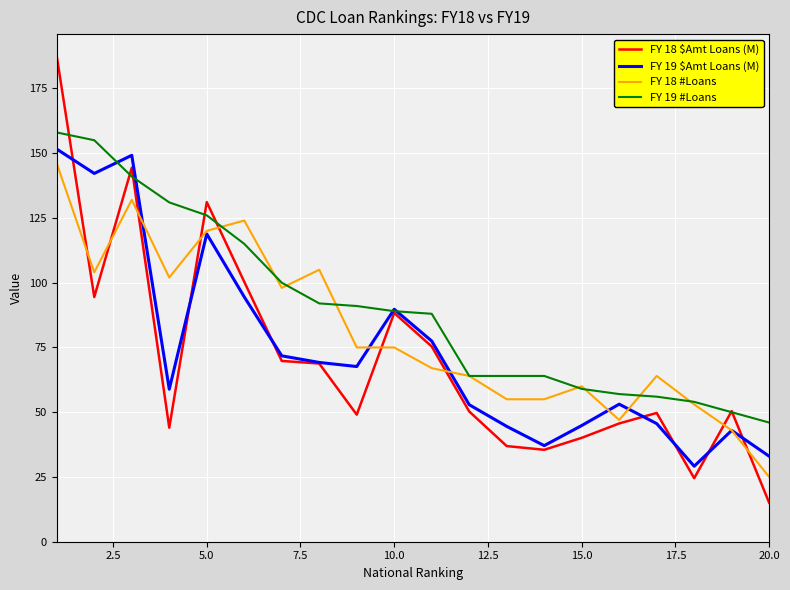

What is the maximum value for FY 18 #Loans?

146.0